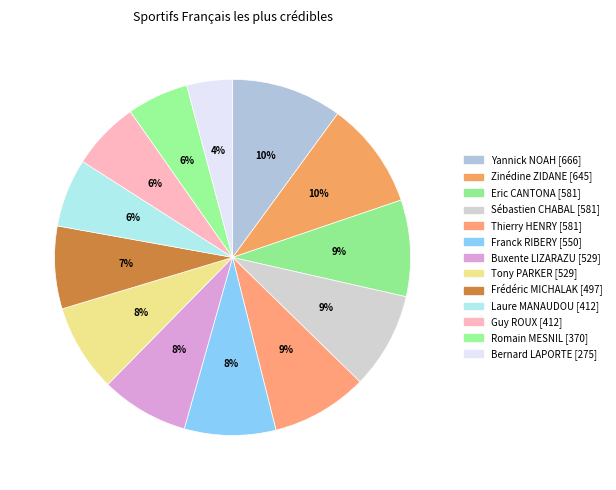

Count the number of slices in the pie.

13